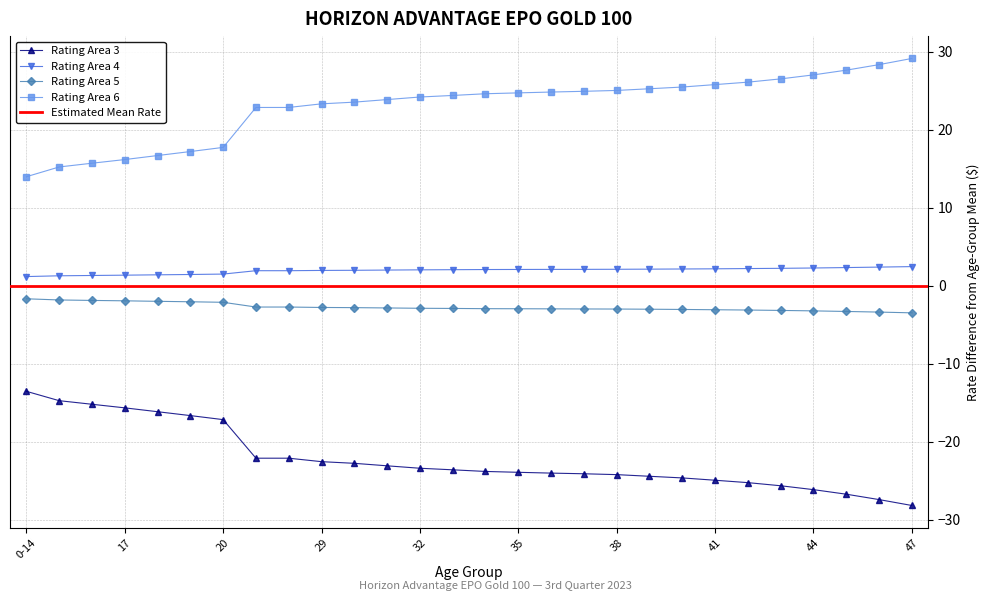

Does the chart display data point markers on the line(s)?

Yes